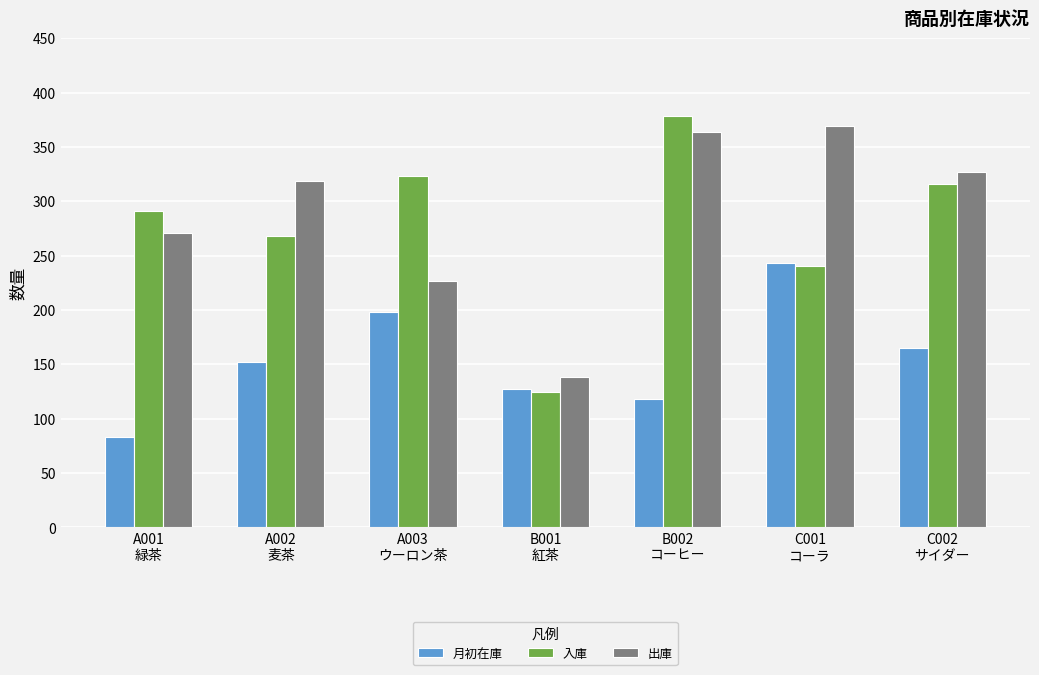

Which category has the lowest value in the 出庫 series?

B001
紅茶